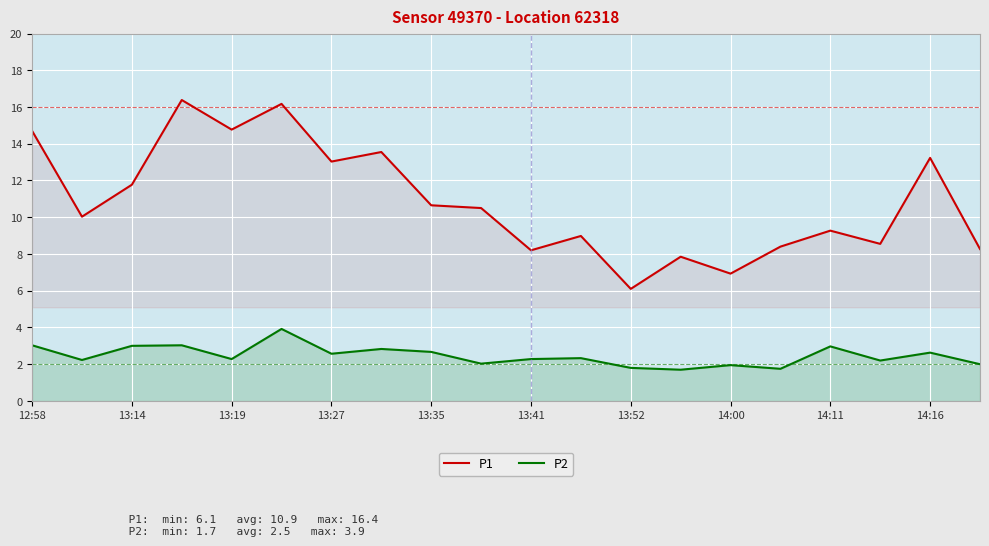

True or false: P1 and P2 cross at least once.

False